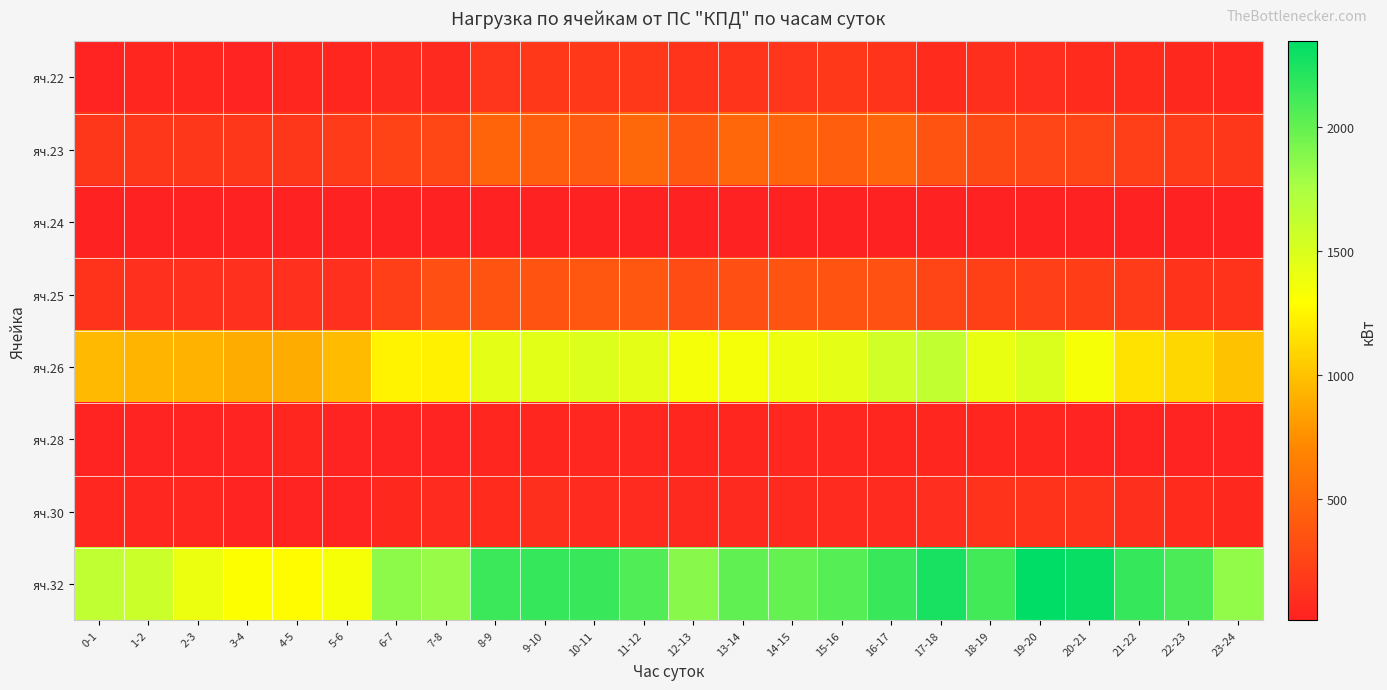

Rank the series at 10-11 from lowest to highest value.

яч.24, яч.28, яч.30, яч.22, яч.25, яч.23, яч.26, яч.32